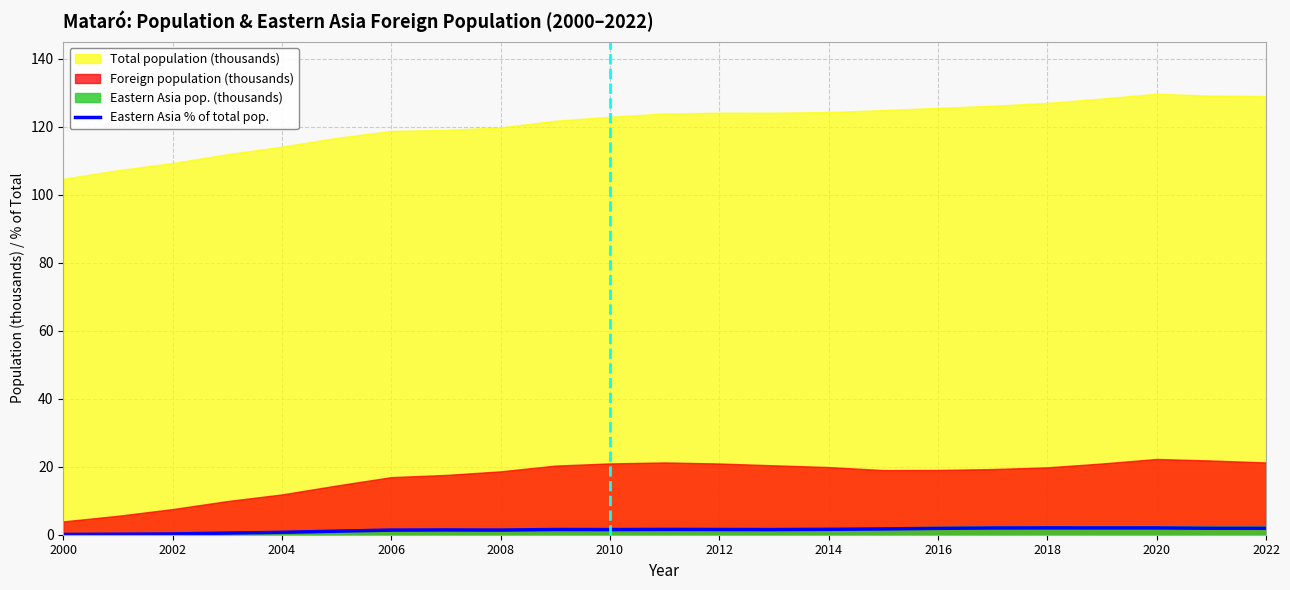

Is it true that Eastern Asia % of total pop. equals 2.0 at 2020?

True